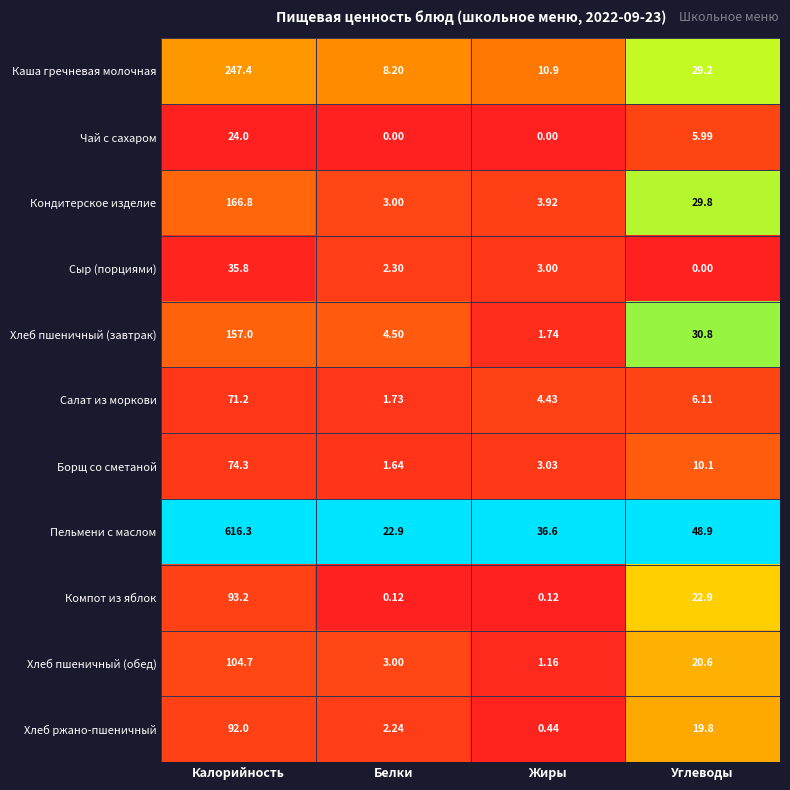

Which series has the largest range (max minus min)?

Пельмени с маслом